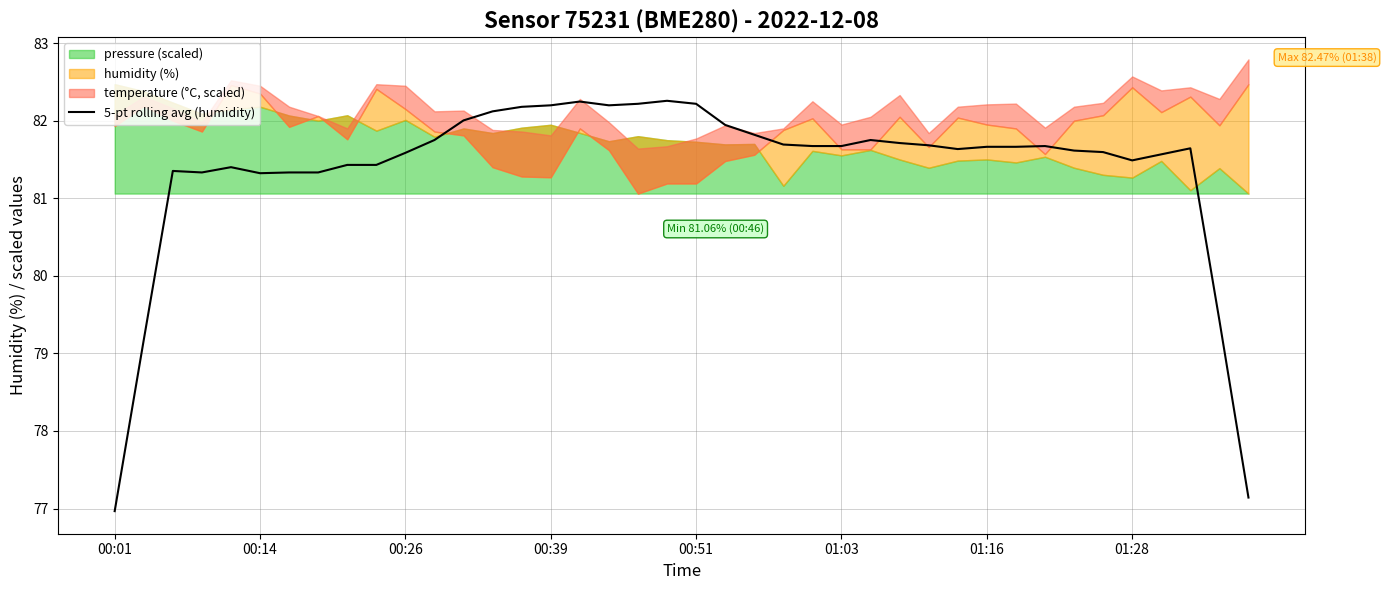

What is the lowest value of the 5-pt rolling avg (humidity) series?

77.0